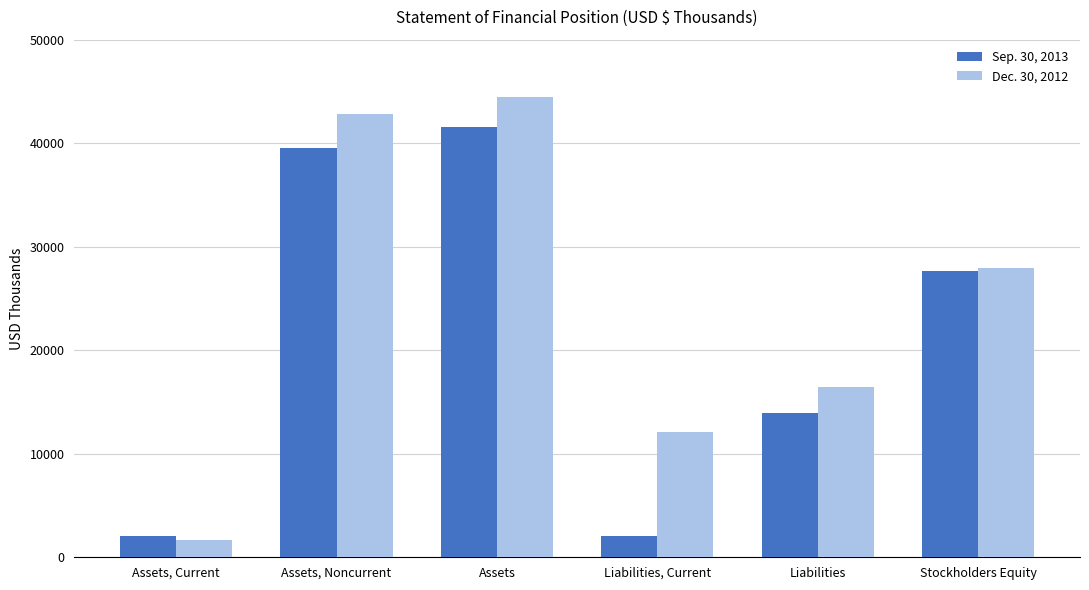

Which category has the highest value in the Dec. 30, 2012 series?

Assets